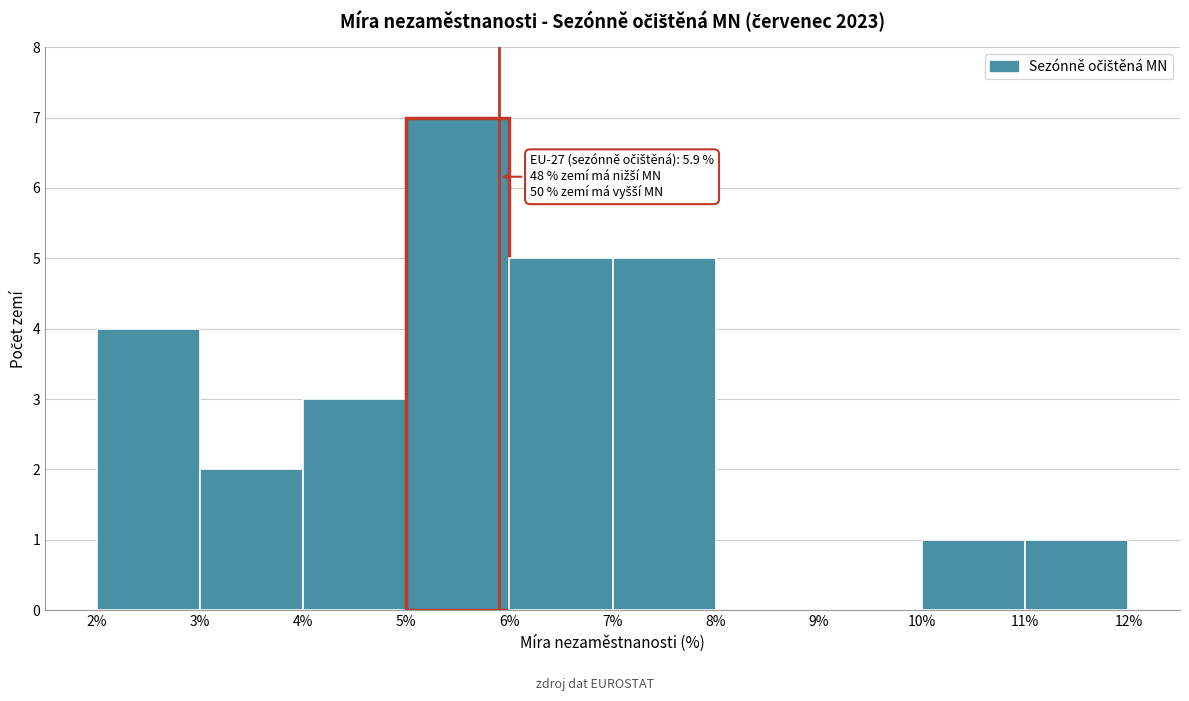

Over which range of the x-axis is the bar tallest?

5% to 6%